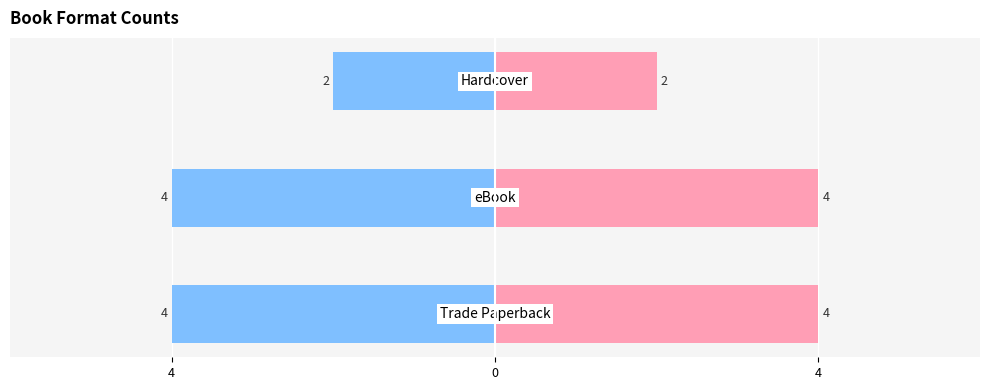

Rank the series by their maximum value, from highest to lowest.

eBook / Right, Trade Paperback / Left